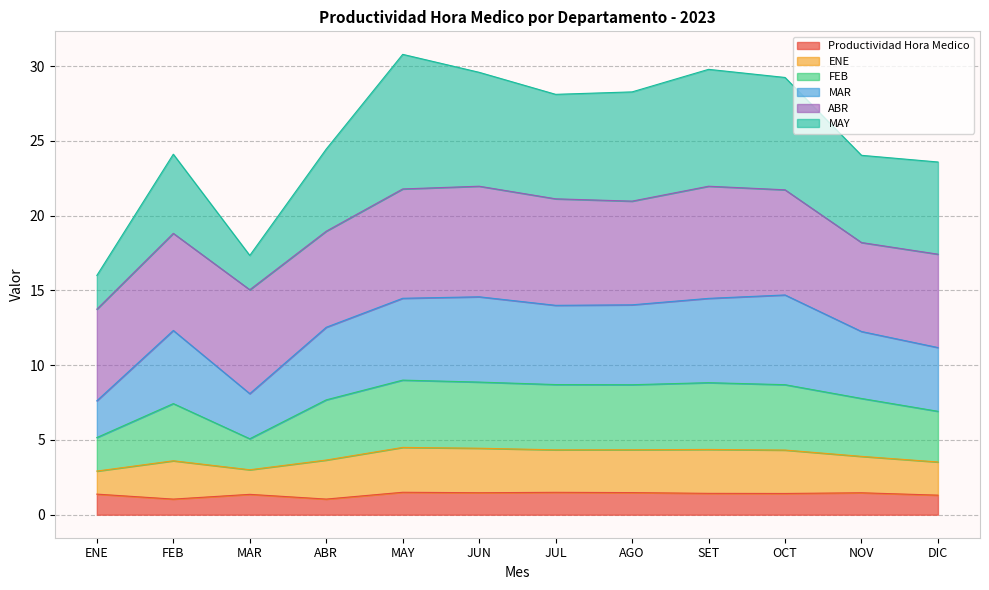

True or false: Productividad Hora Medico has more than 0 interior local peaks.

True